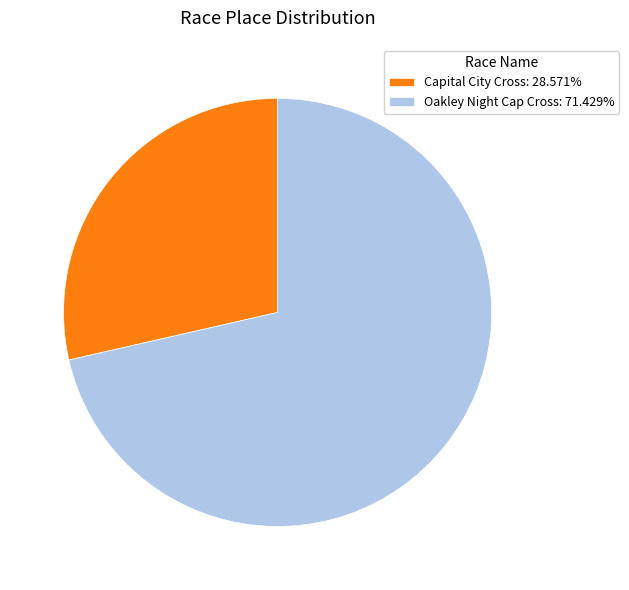

What is the ratio of the value at Oakley Night Cap Cross: 71.429% to the value at Capital City Cross: 28.571%?

2.5